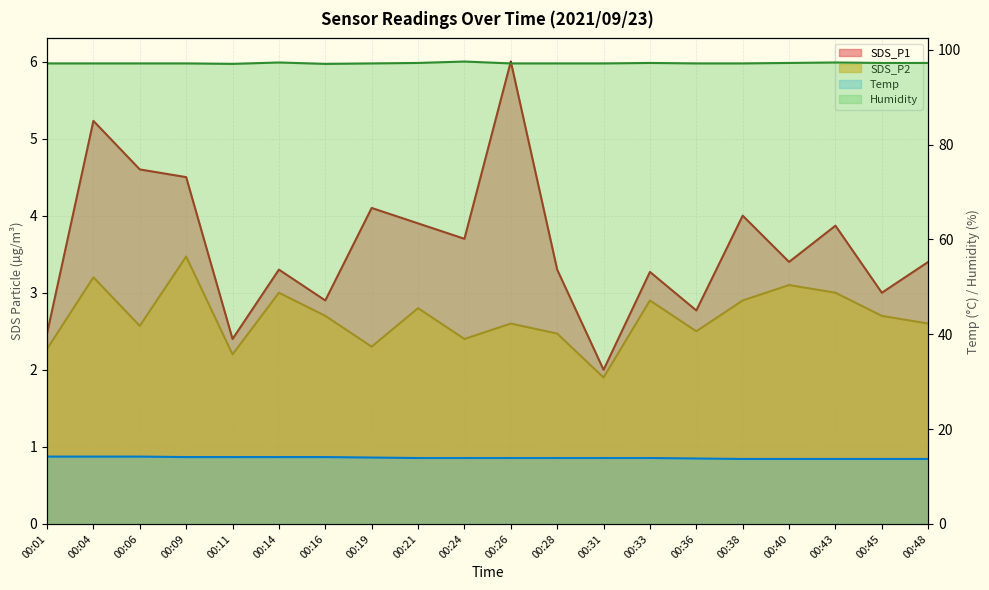

Which series has the largest range (max minus min)?

SDS_P1